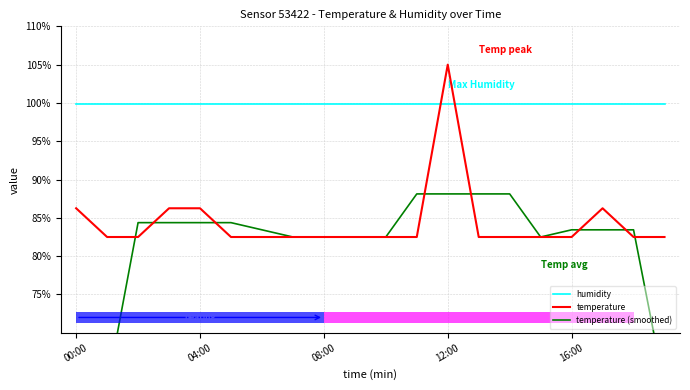

What is the sum of all temperature values?

1687.5